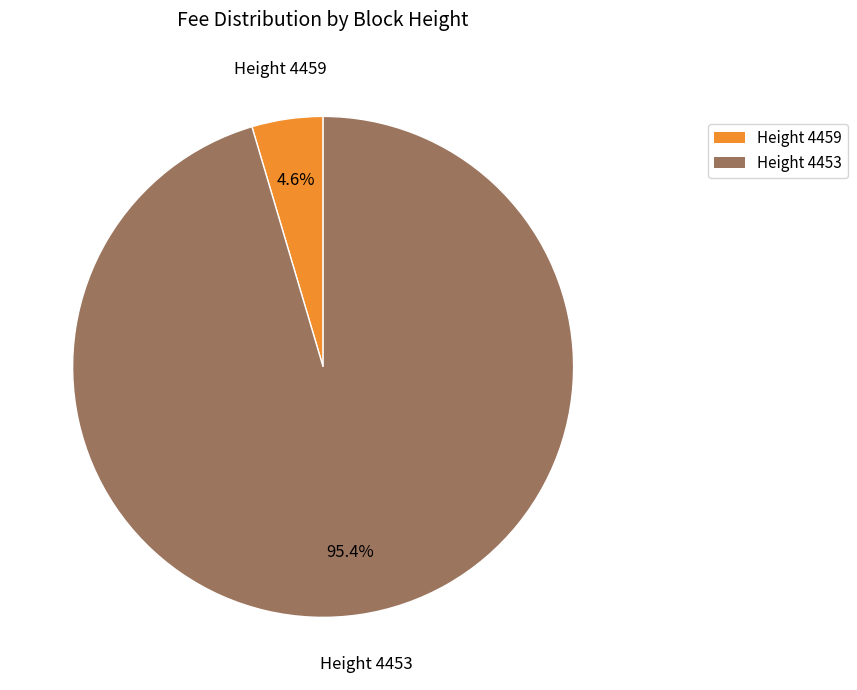

Is there any slice that represents more than half of the pie?

Yes